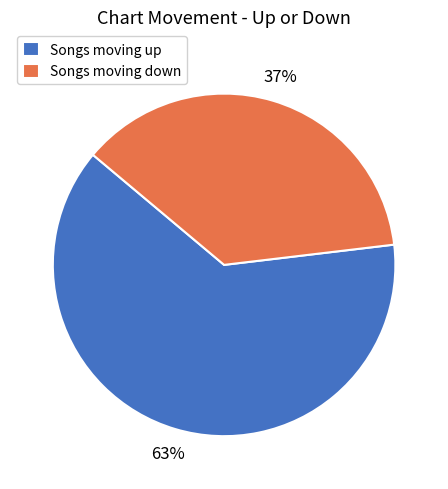

Count the number of slices in the pie.

2